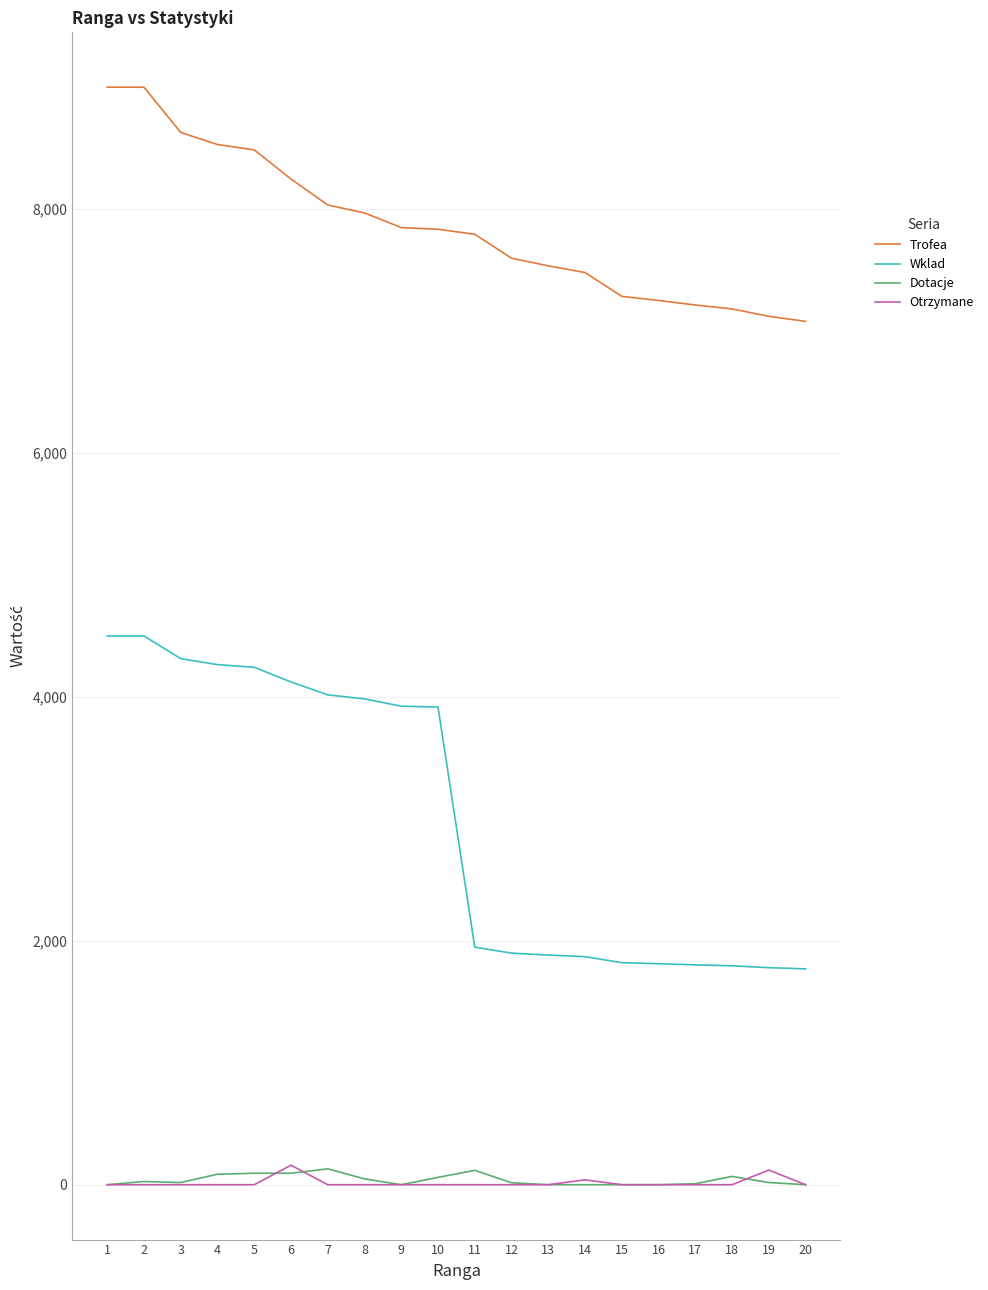

Does the chart have visible grid lines?

Yes